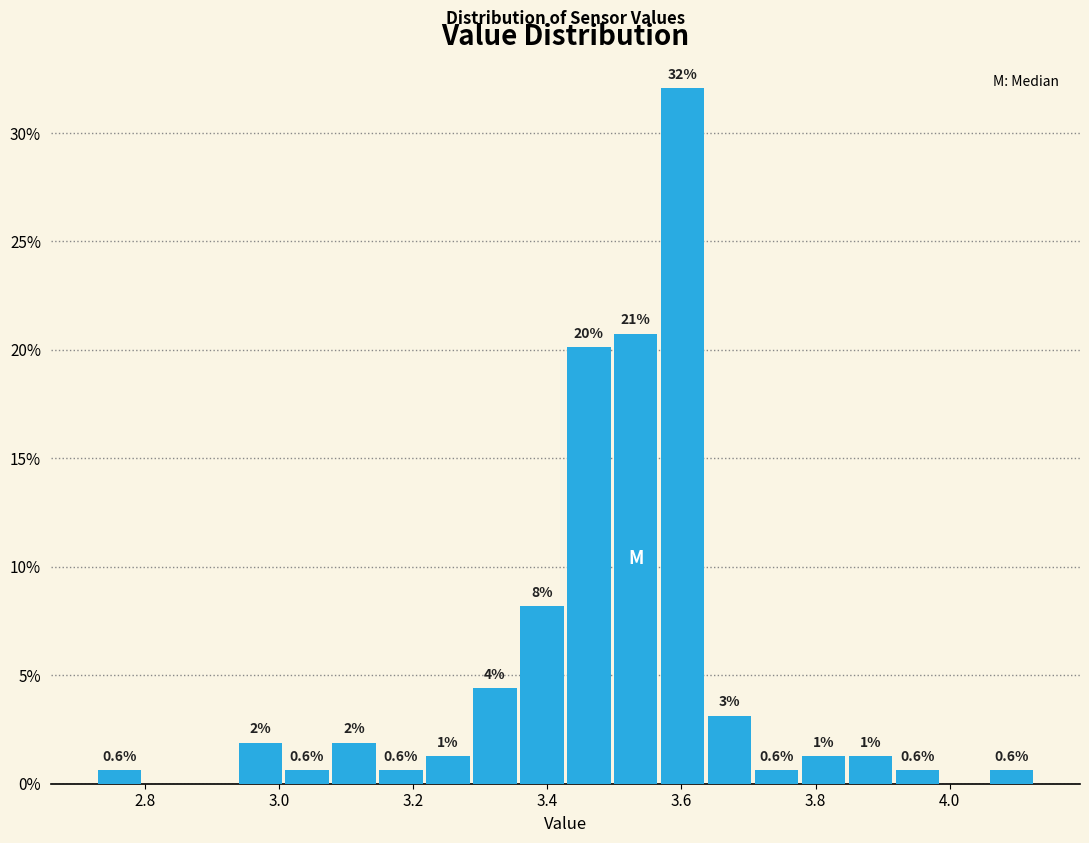

Around what value on the x-axis is the tallest bar? Give the approximate position of its centre, as read against the axis.

3.60